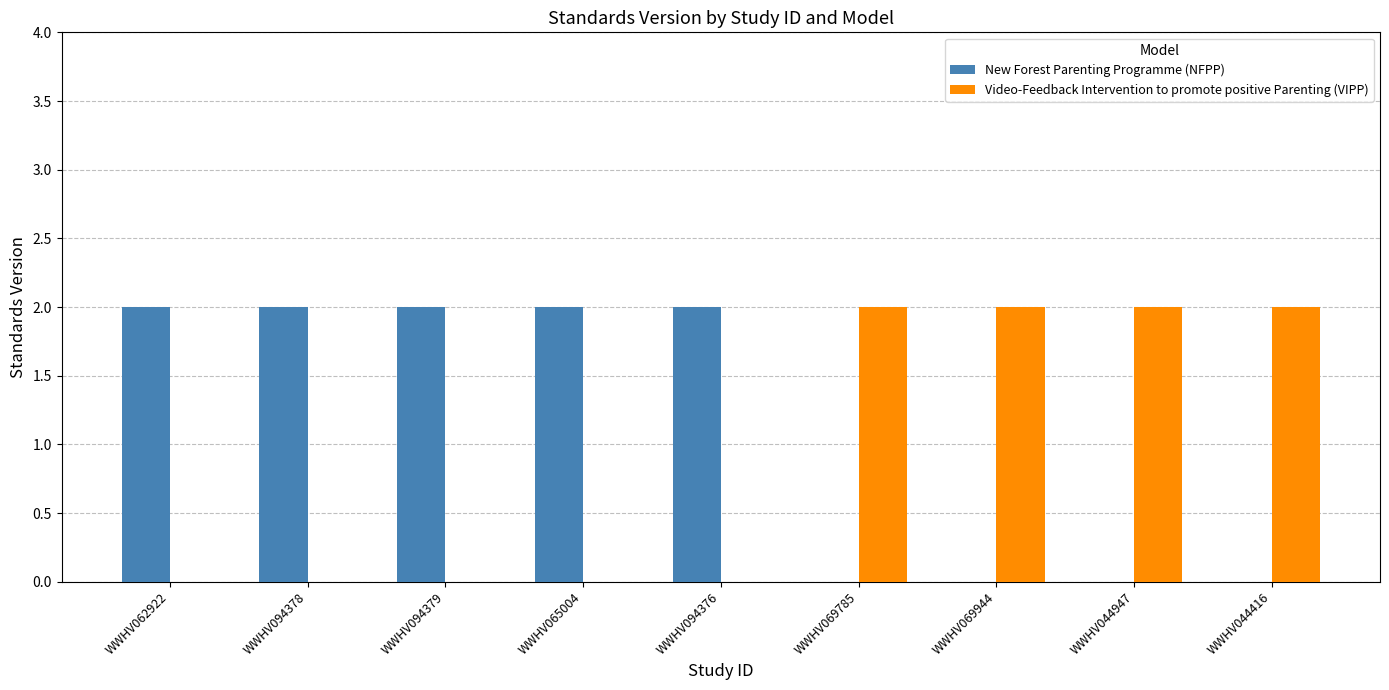

Is it true that Video-Feedback Intervention to promote positive Parenting (VIPP) equals -1 at WWHV094376?

False